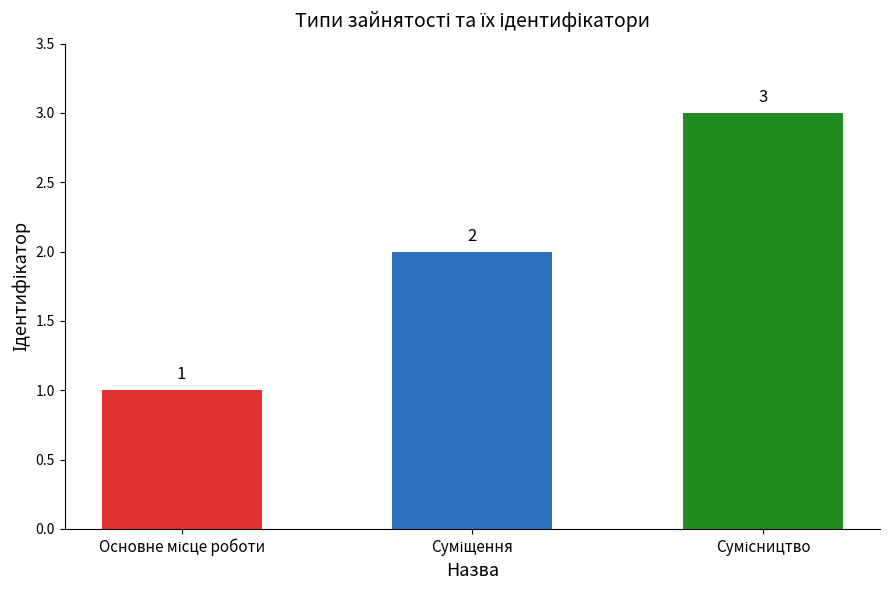

What is the value of the 3rd bar from the left?

3